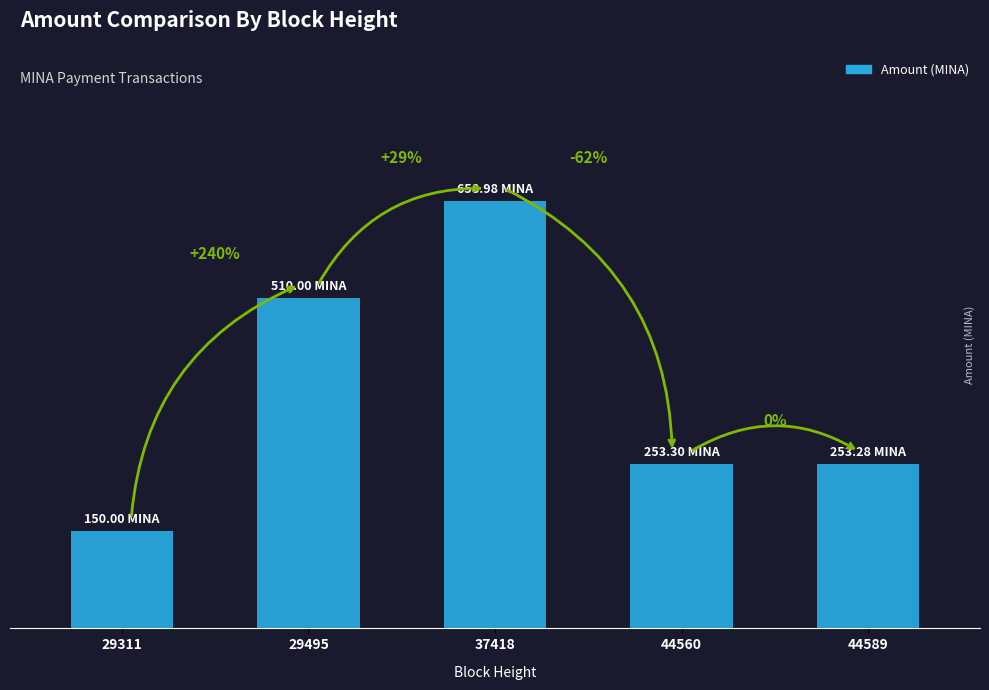

Which has a higher value, 44560 or 29311?

44560